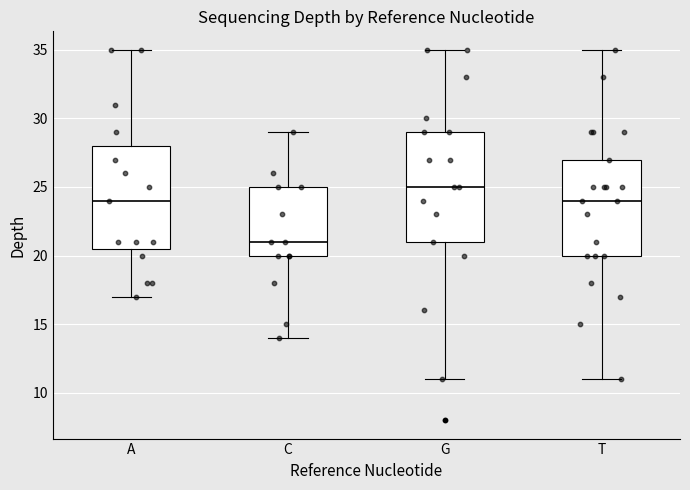

Reading left to right, transcribe this box plot: for each box, give where its median line is, the range the box spans, and where its two whiskers end, as read against the y-axis. The values are not printed on the chart, so give them approximately, as read against the axis.

A: median 24.0, box 20.5 to 28.0, whiskers 17.0 to 35.0
C: median 21.0, box 20.0 to 25.0, whiskers 14.0 to 29.0
G: median 25.0, box 21.0 to 29.0, whiskers 11.0 to 35.0
T: median 24.0, box 20.0 to 27.0, whiskers 11.0 to 35.0